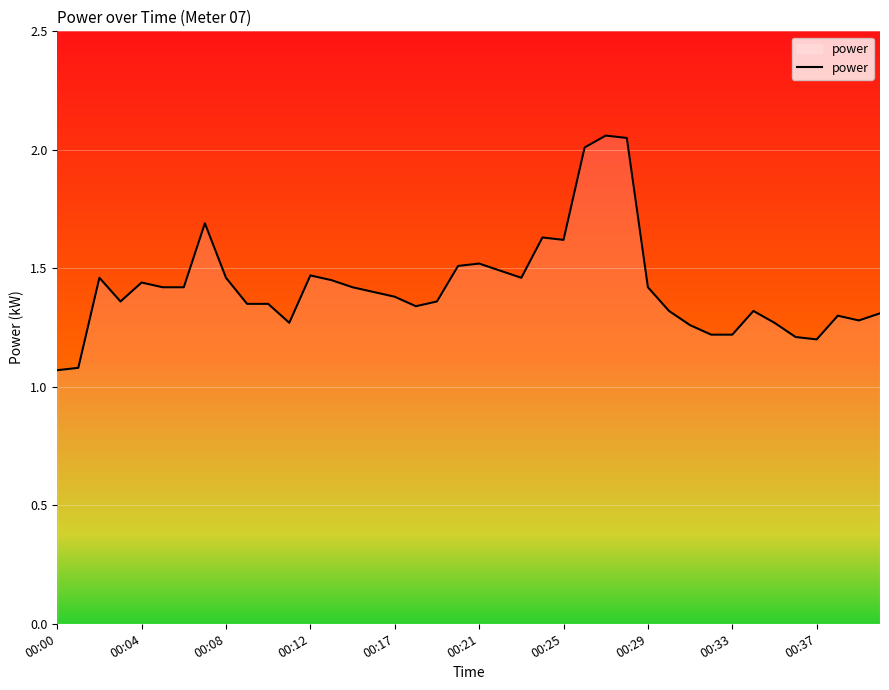

How many distinct data groups are displayed?

1